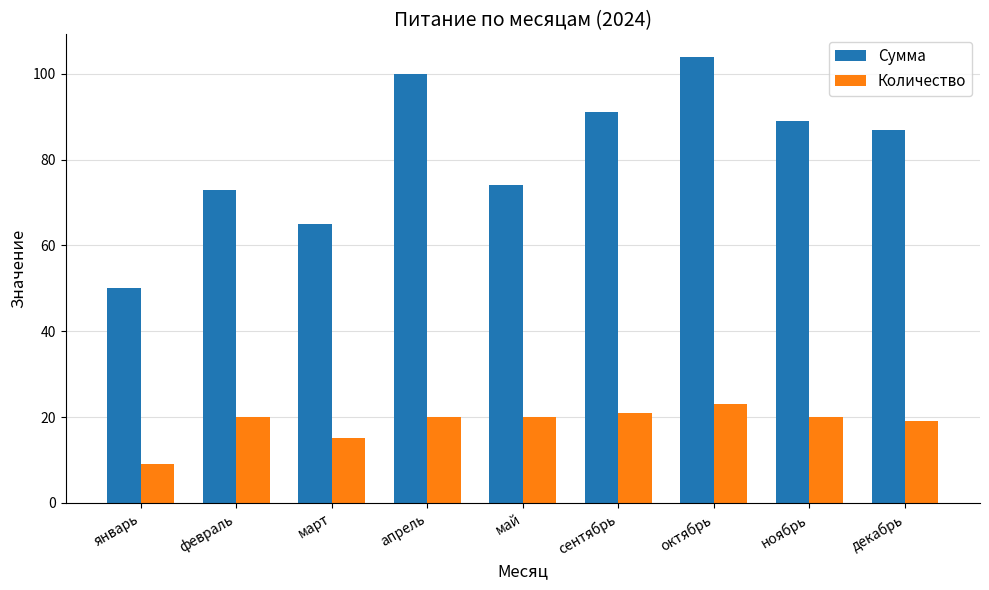

Which series has the widest spread of values?

Сумма